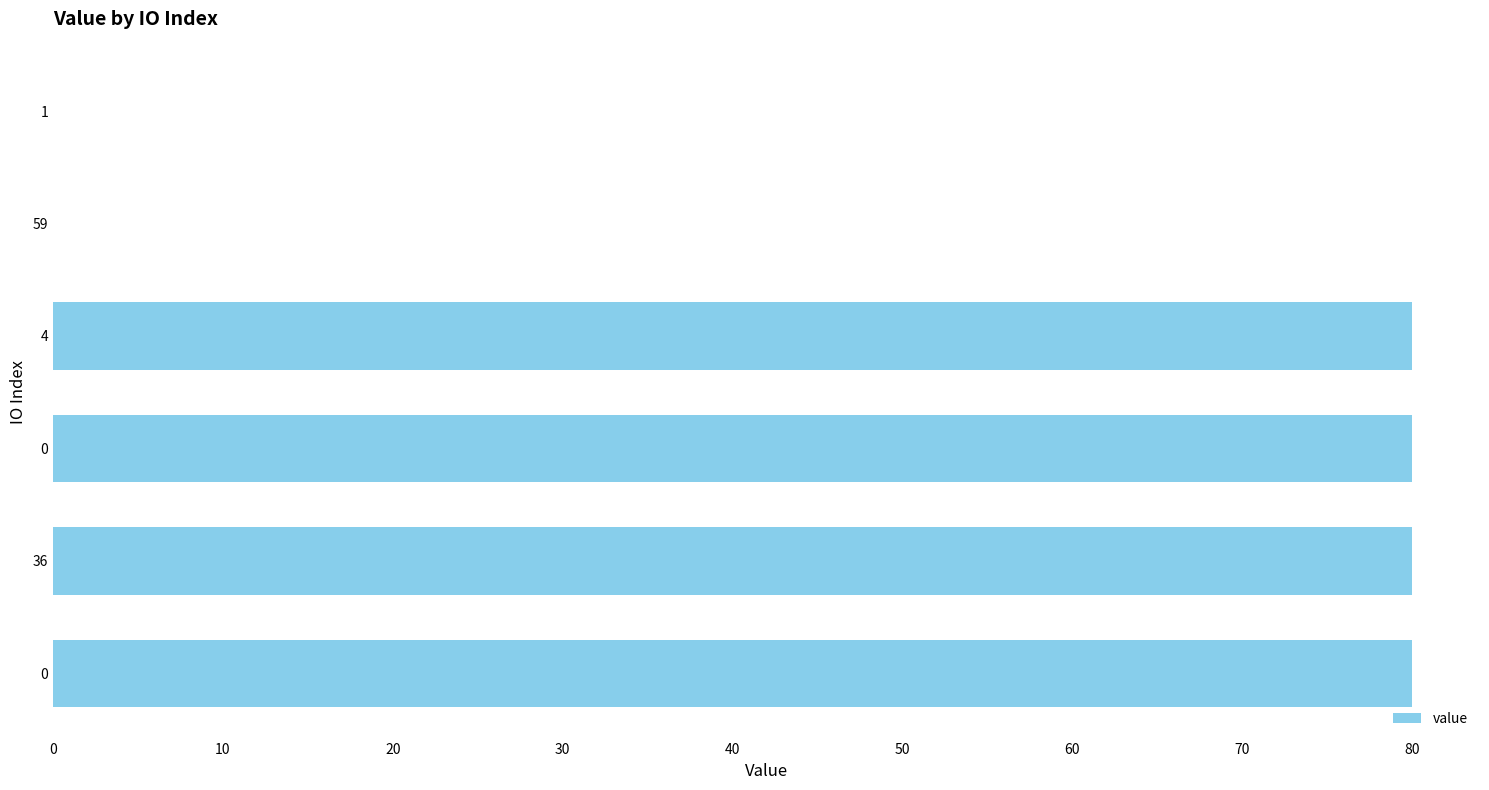

How many data points are above 80?

4